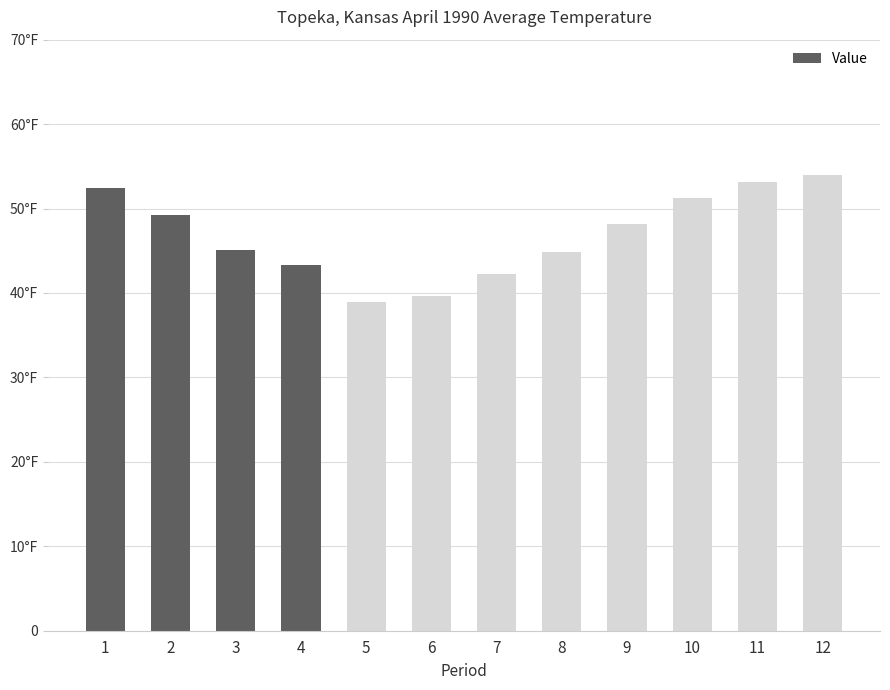

What is the average value?

46.8